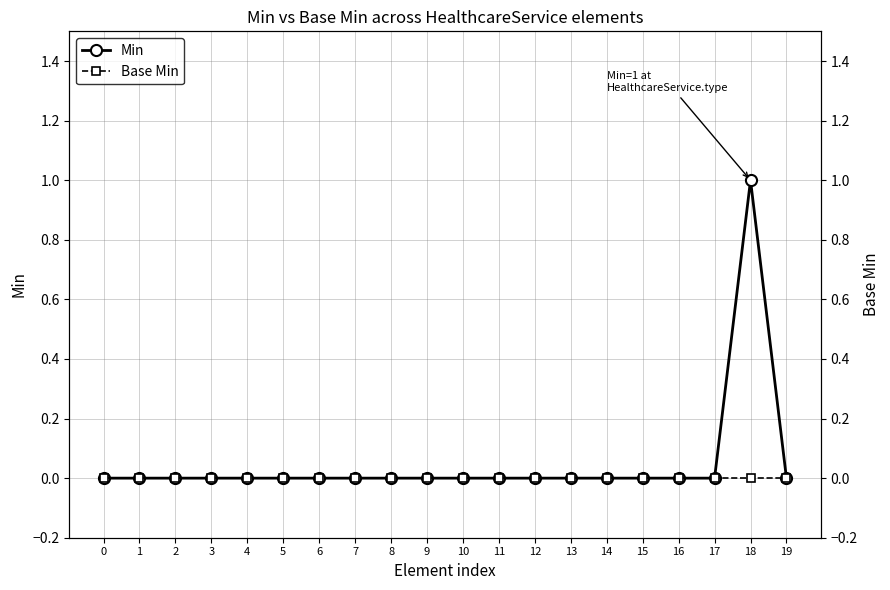

Is it true that Min equals 0 at 4?

True